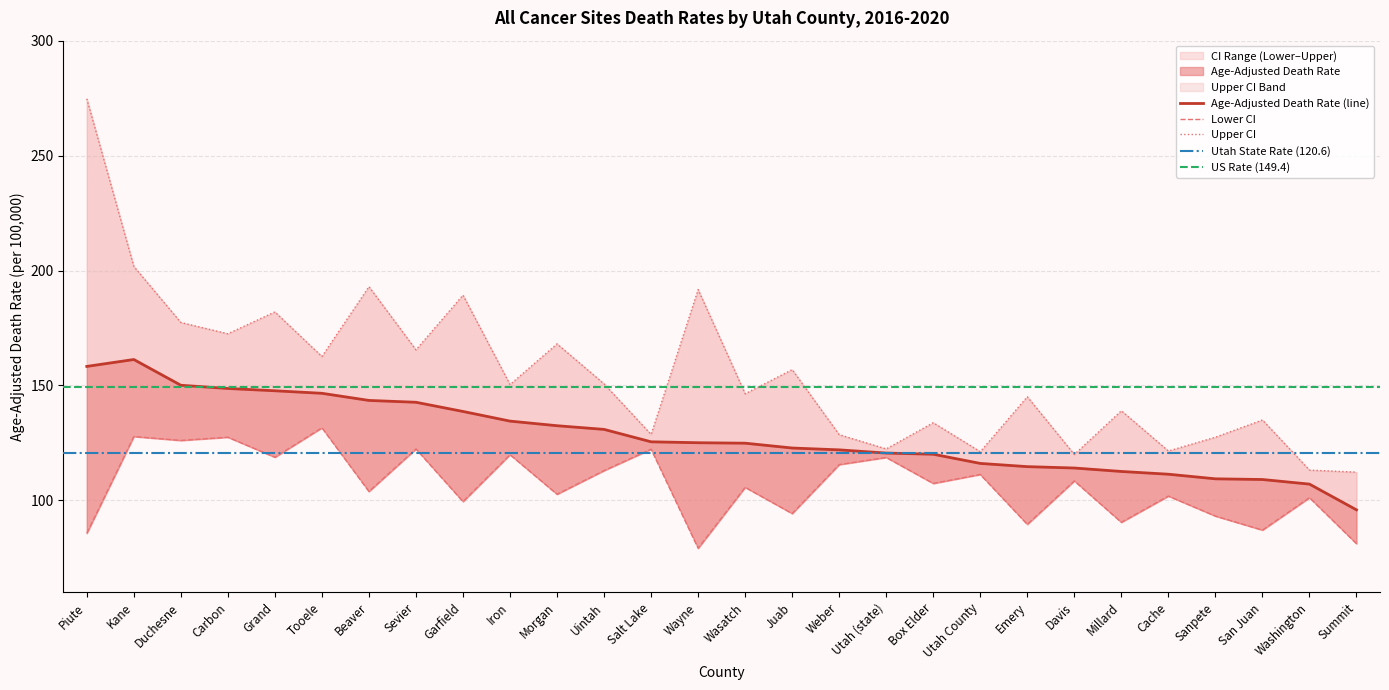

Reading right to left, extract all data points from this chart.

Age-Adjusted Death Rate: 95.9	107.1	109.1	109.4	111.4	112.6	114.1	114.7	116.1	120.1	120.6	122.0	122.8	124.9	125.1	125.5	130.9	132.5	134.5	138.7	142.7	143.5	146.6	147.7	148.7	150.1	161.3	158.3
Lower CI: 81.2	101.2	87.1	93.2	101.9	90.5	108.5	89.6	111.3	107.4	118.7	115.6	94.3	105.7	79.2	122.3	113.0	102.7	119.9	99.5	122.4	103.9	131.6	118.8	127.5	126.1	127.8	85.7
Upper CI: 112.3	113.2	135.0	127.5	121.5	139.0	120.0	145.1	121.2	133.8	122.4	128.6	156.9	146.4	191.7	128.7	150.7	168.1	150.4	189.3	165.5	193.0	162.6	182.0	172.5	177.4	201.8	274.7